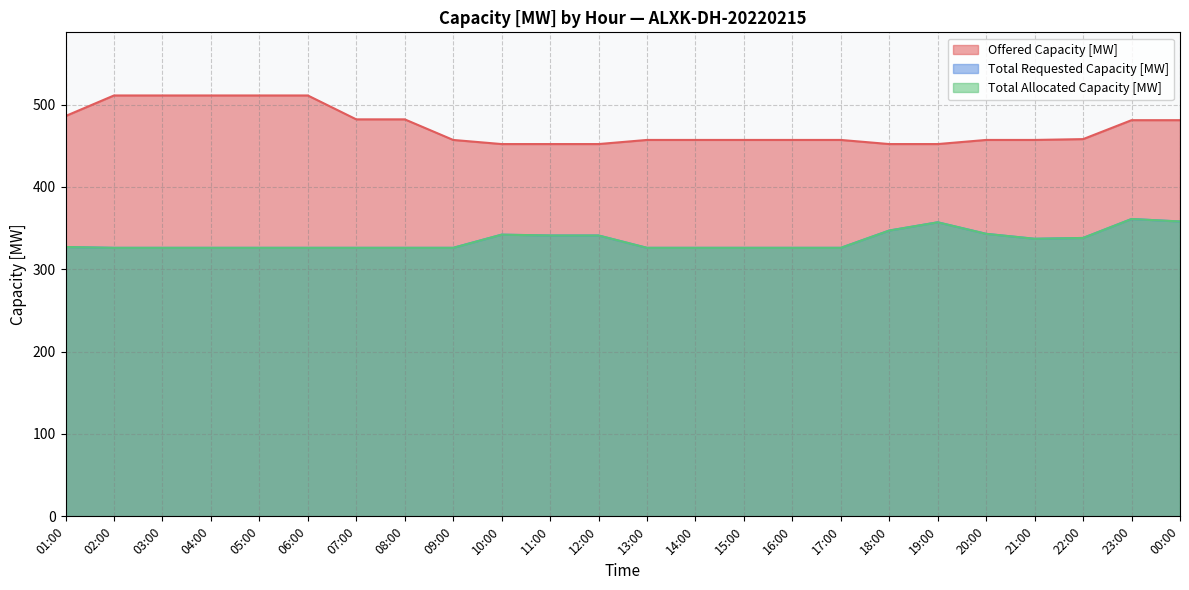

What is the difference between the maximum and minimum values in the Total Requested Capacity [MW] series?

35